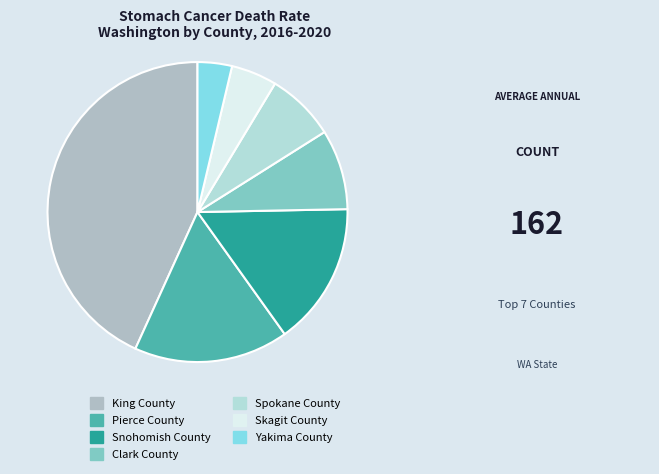

Does Skagit County account for over 50% of the chart?

No